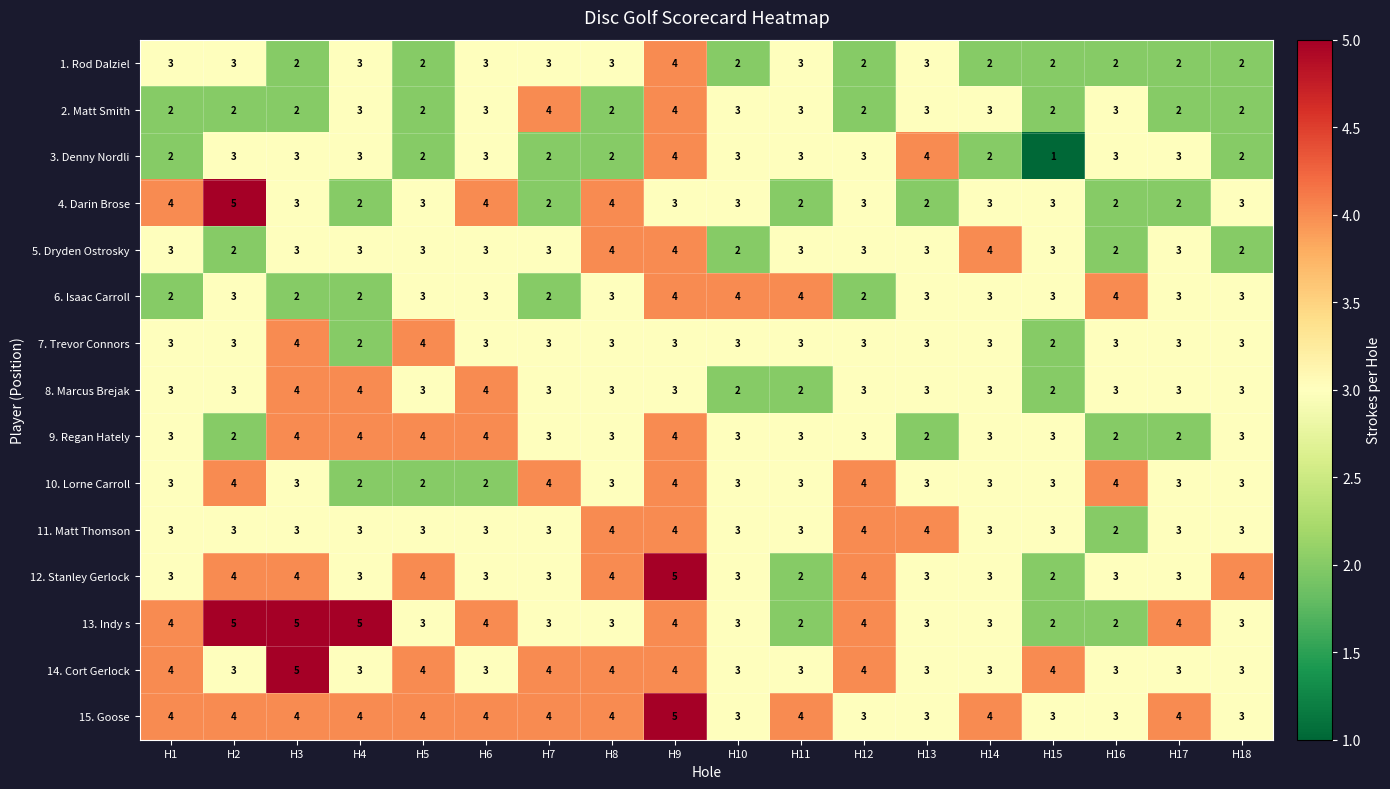

At which category is the sum across all series the highest?

H9